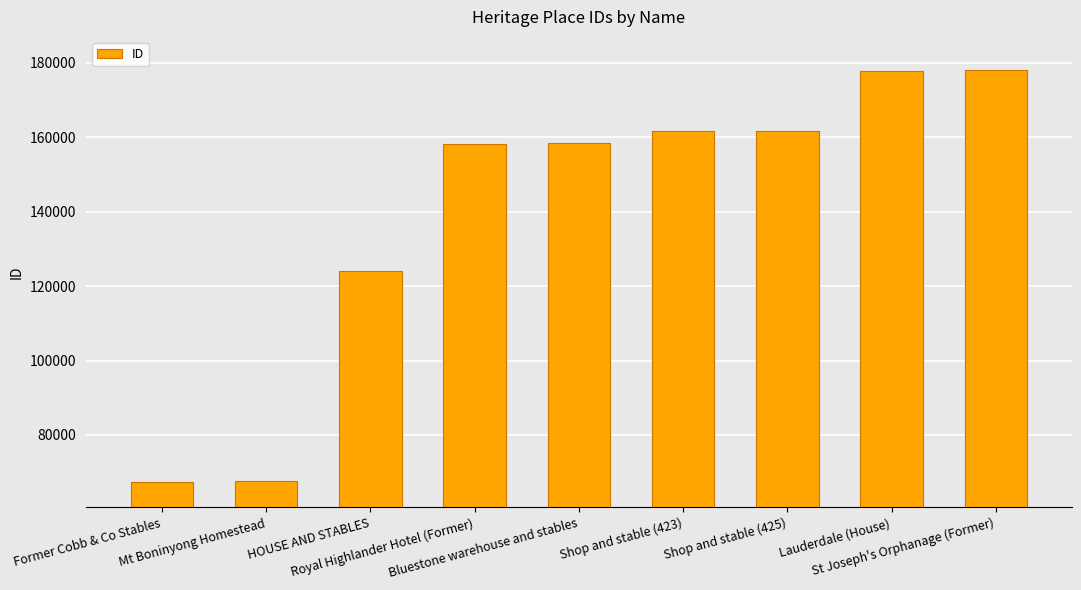

What is the maximum value shown in the chart?

178036